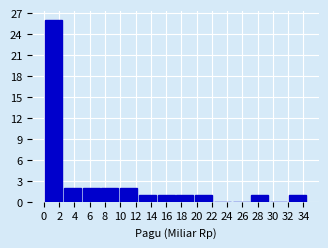

What is the height of the bar covering 2.6 to 5.0 on the x-axis? Neither the bar edges nor the heights are printed on the chart, so give them approximately, as read against the axes.

2